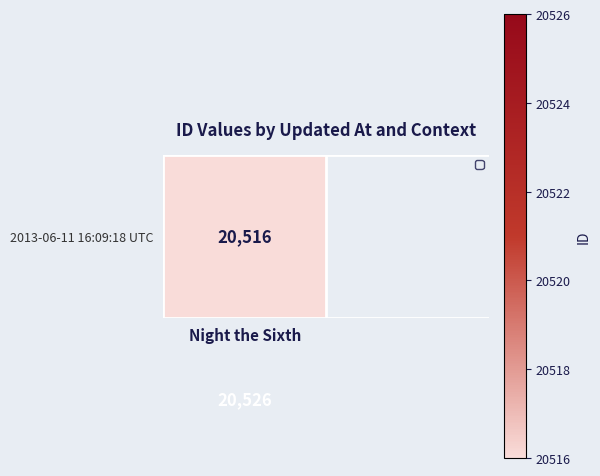

Count the values in the range 20516 to 20526.

2